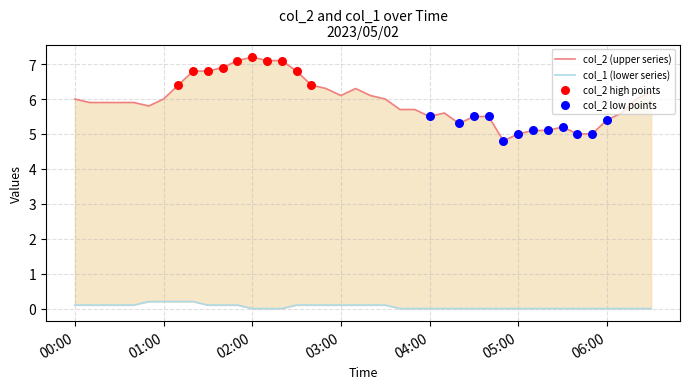

At which category is the sum across all series the highest?

02:00